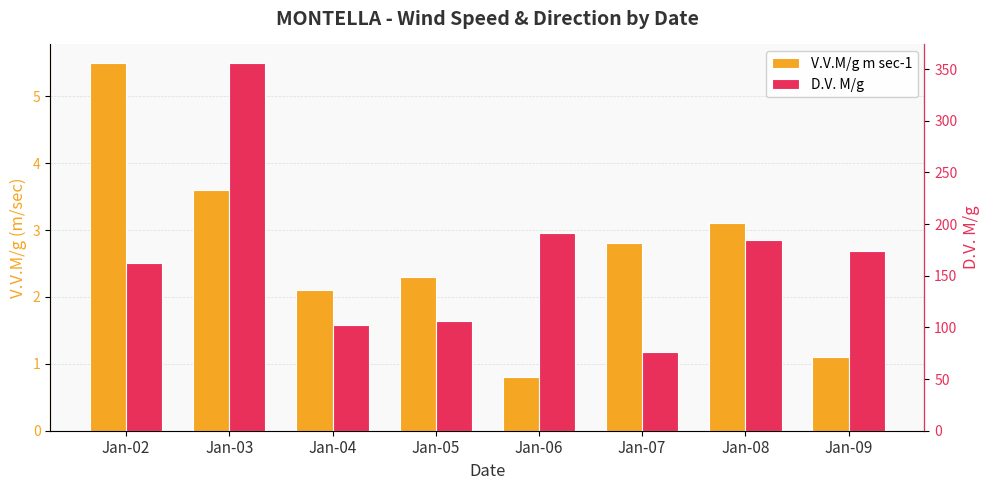

At which label is V.V.M/g m sec-1 closest to 3?

Jan-08